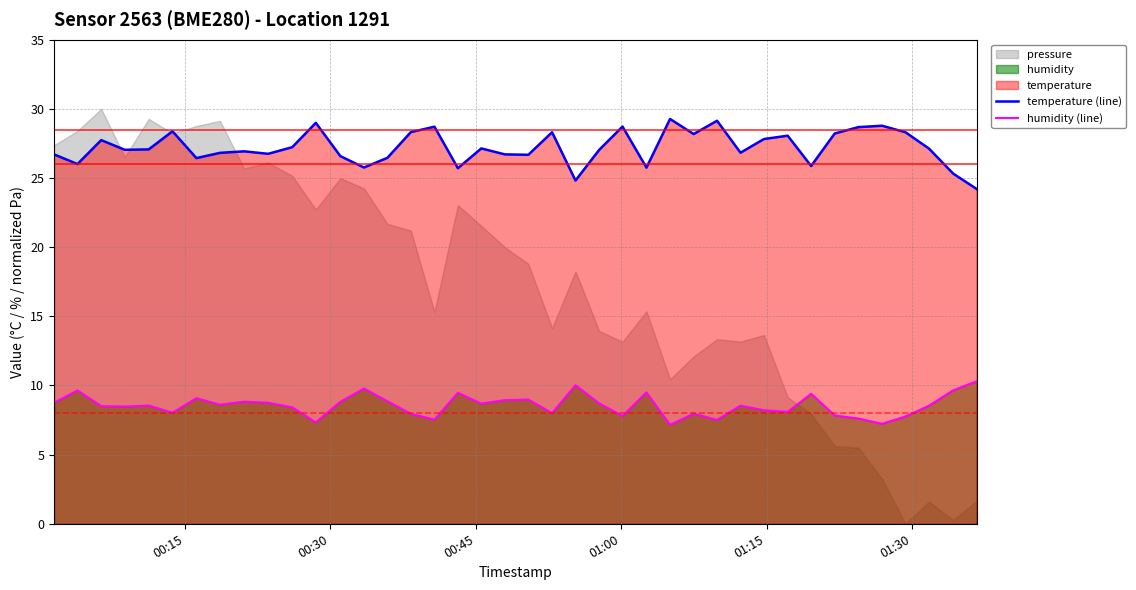

At how many categories does at least one series exceed 14?

40